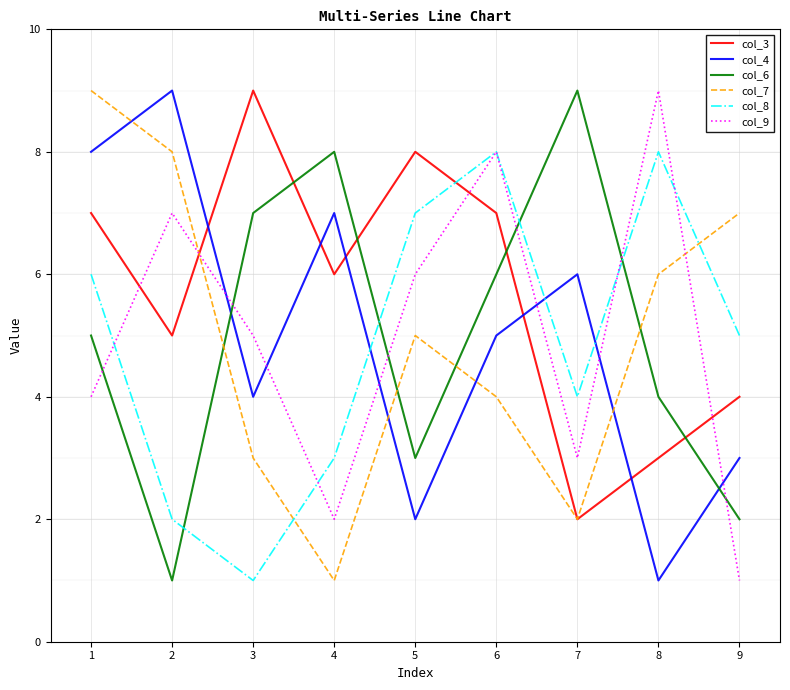

Is this an area chart (filled region under the line)?

No